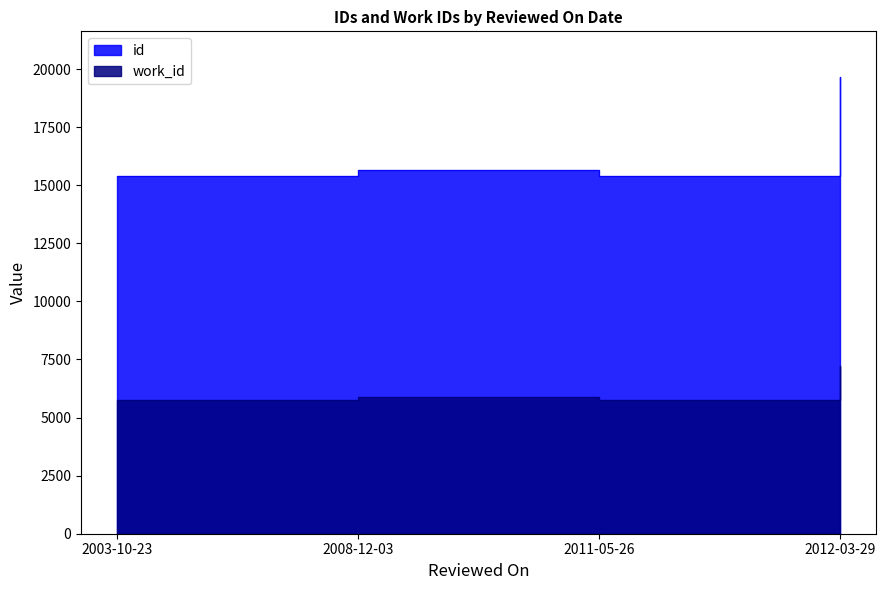

What position from the left is 2012-03-29?

4